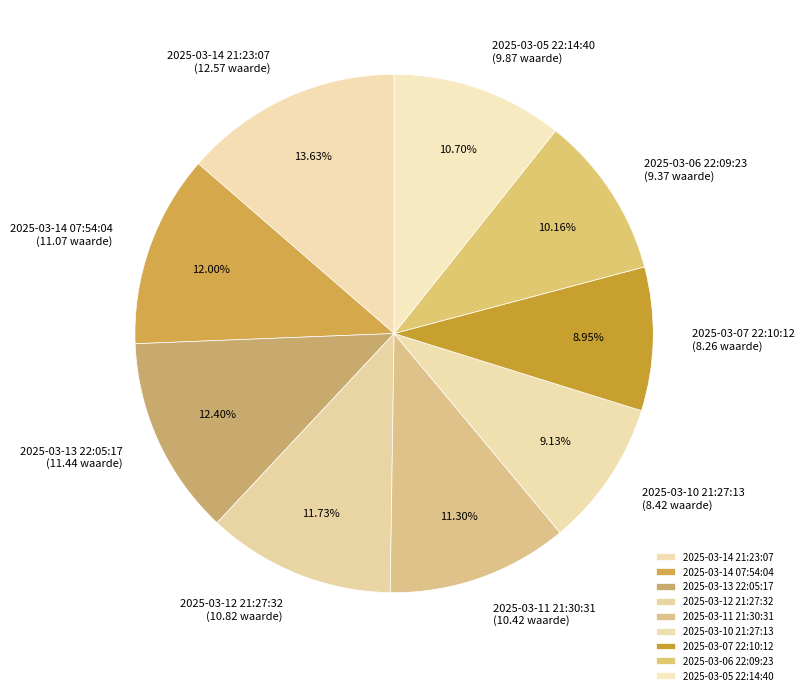

Approximately how many times larger is the value at 2025-03-05 22:14:40 compared to 2025-03-06 22:09:23?

1.1